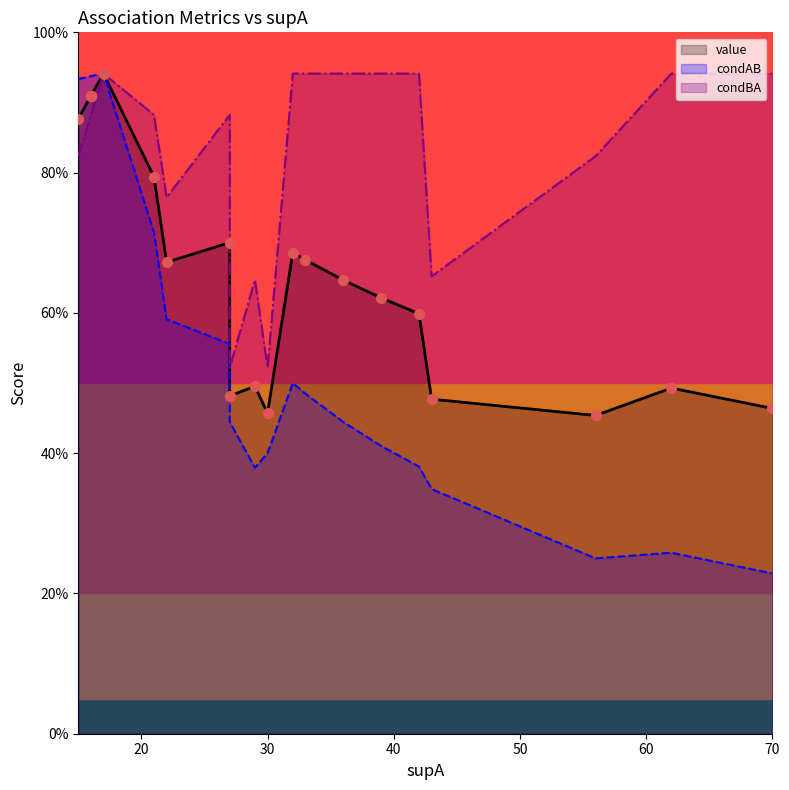

What is the total value across all series at 42?

1.9